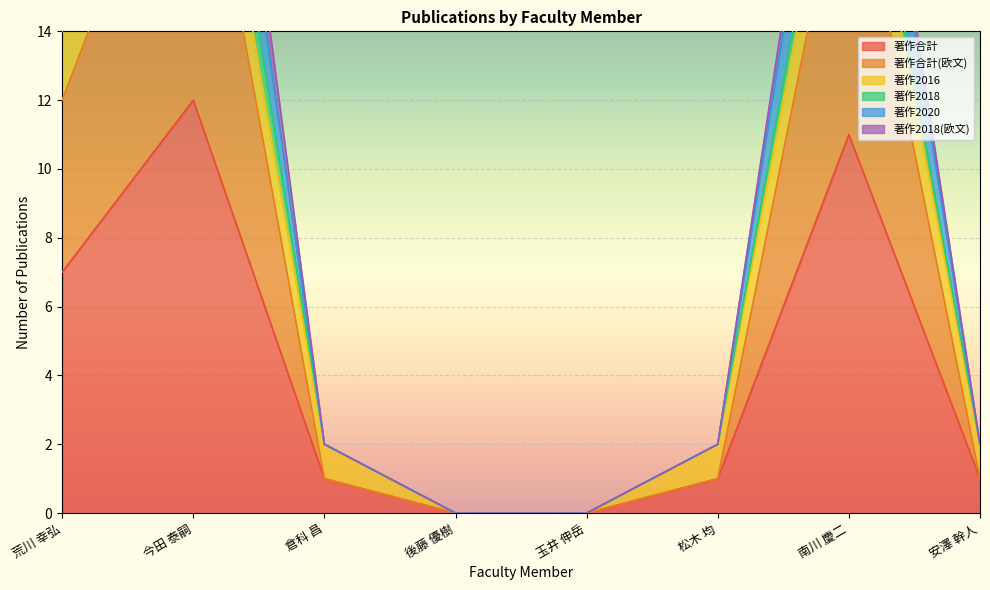

At which category does the chart reach its minimum across all series?

後藤 優樹